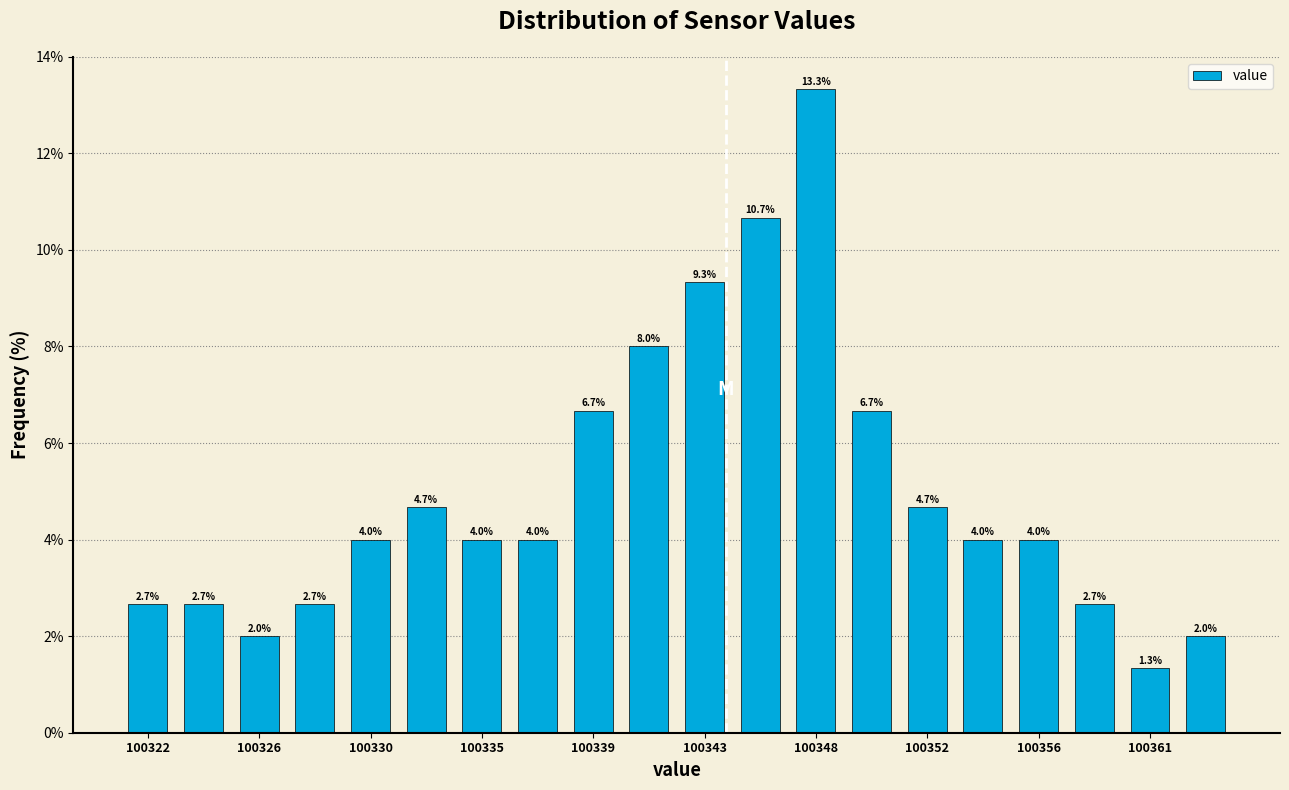

Reading left to right, transcribe this chart: for each bar, give the range it covers on the x-axis and its height. The bar edges are not printed on the chart, so give them approximately, as read against the axis.

100320.5 to 100322.5: 2.7
100322.5 to 100325.0: 2.7
100325.0 to 100327.0: 2.0
100327.0 to 100329.0: 2.7
100329.0 to 100331.5: 4.0
100331.5 to 100333.5: 4.7
100333.5 to 100335.5: 4.0
100335.5 to 100338.0: 4.0
100338.0 to 100340.0: 6.7
100340.0 to 100342.5: 8.0
100342.5 to 100344.5: 9.3
100344.5 to 100346.5: 10.7
100346.5 to 100349.0: 13.3
100349.0 to 100351.0: 6.7
100351.0 to 100353.0: 4.7
100353.0 to 100355.5: 4.0
100355.5 to 100357.5: 4.0
100357.5 to 100359.5: 2.7
100359.5 to 100362.0: 1.3
100362.0 to 100364.0: 2.0